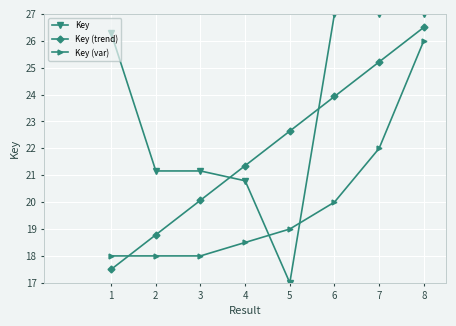

What is the difference between the maximum and minimum values in the Key (trend) series?

9.0